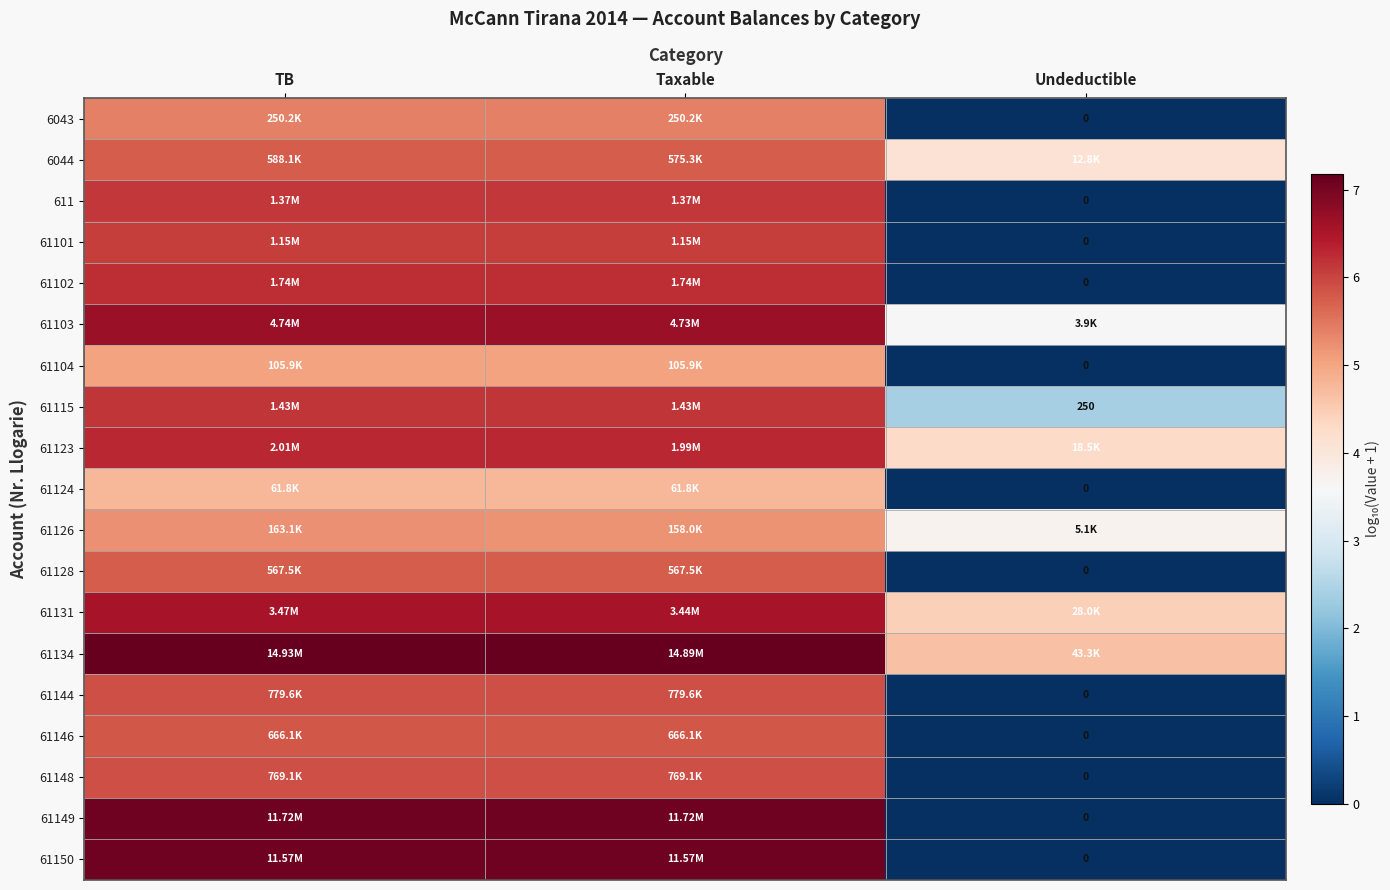

At which category is the sum across all series the highest?

TB